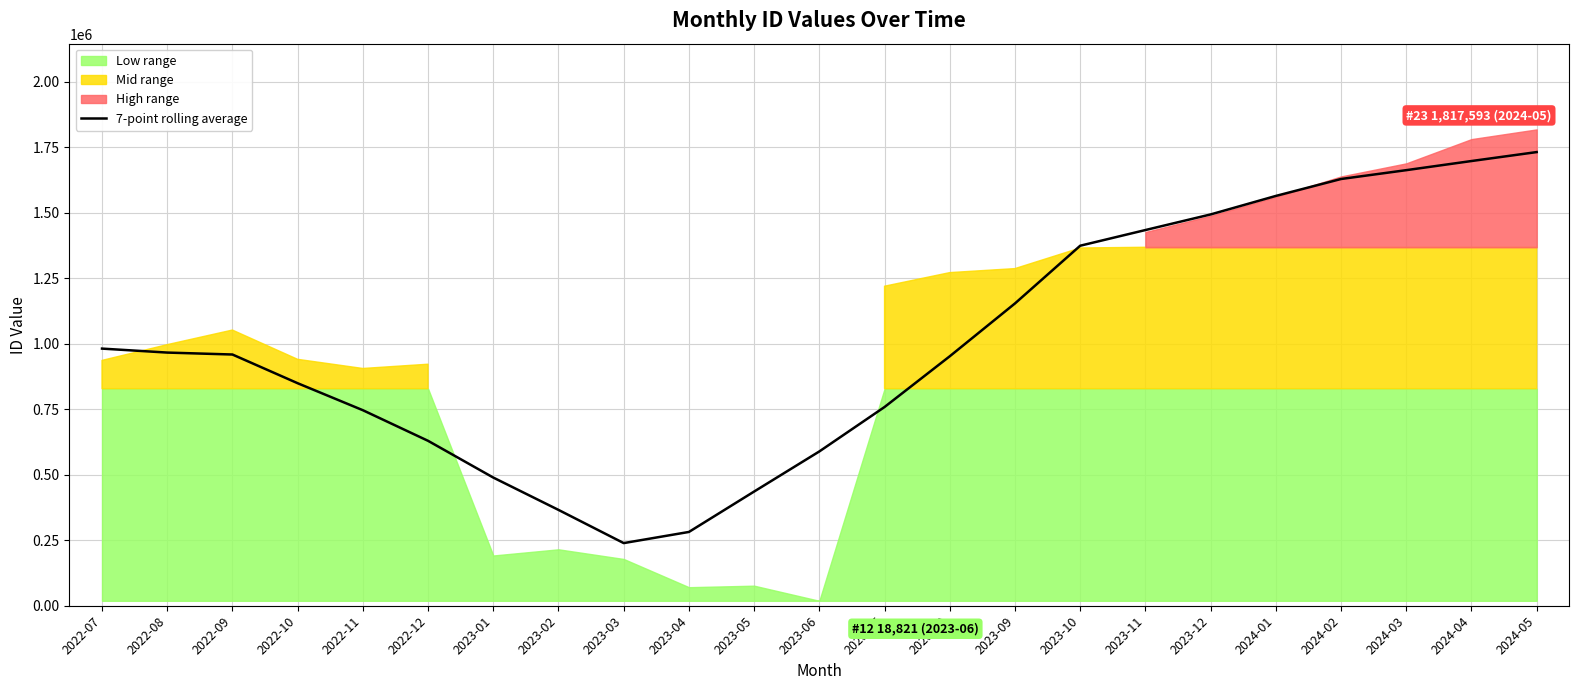

Reading right to left, what are all the values shown in this chart?

2024-05=1731076.0	2024-04=1696912.6	2024-03=1662086.0	2024-02=1628354.0	2024-01=1563721.3	2023-12=1493145.7	2023-11=1433592.7	2023-10=1373763.9	2023-09=1153558.4	2023-08=951930.1	2023-07=758329.1	2023-06=588798.1	2023-05=435767.0	2023-04=281563.3	2023-03=239040.7	2023-02=365696.3	2023-01=489090.7	2022-12=629268.7	2022-11=746097.9	2022-10=849074.7	2022-09=958627.8	2022-08=966022.6	2022-07=981175.8